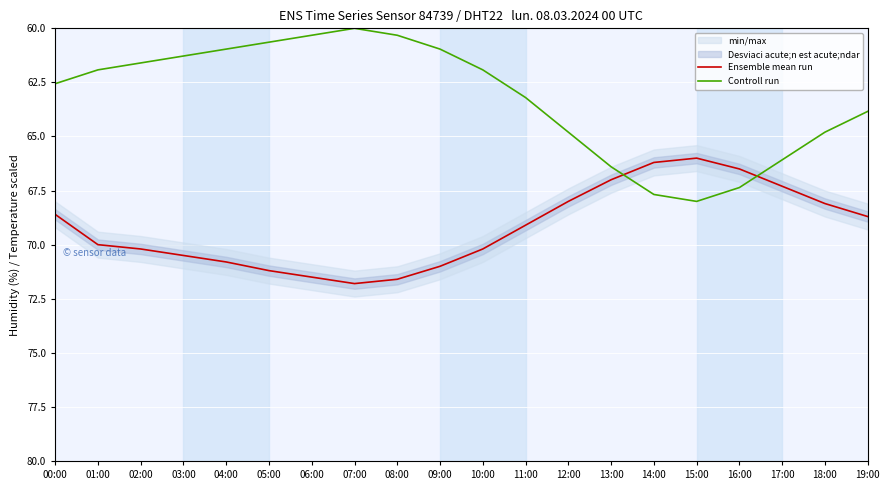

How many interior local peaks does the Ensemble mean run series have?

1